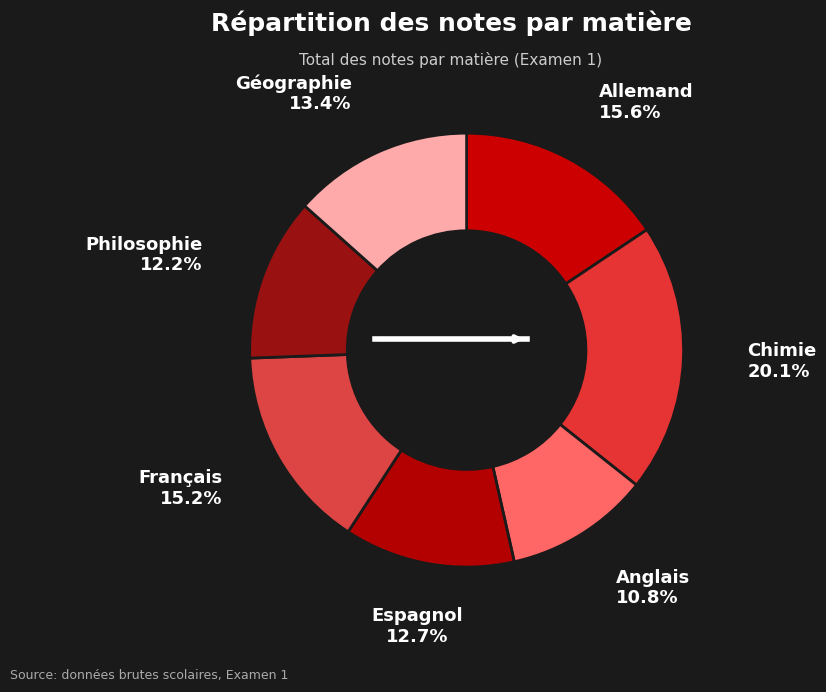

Is there any slice that represents more than half of the pie?

No